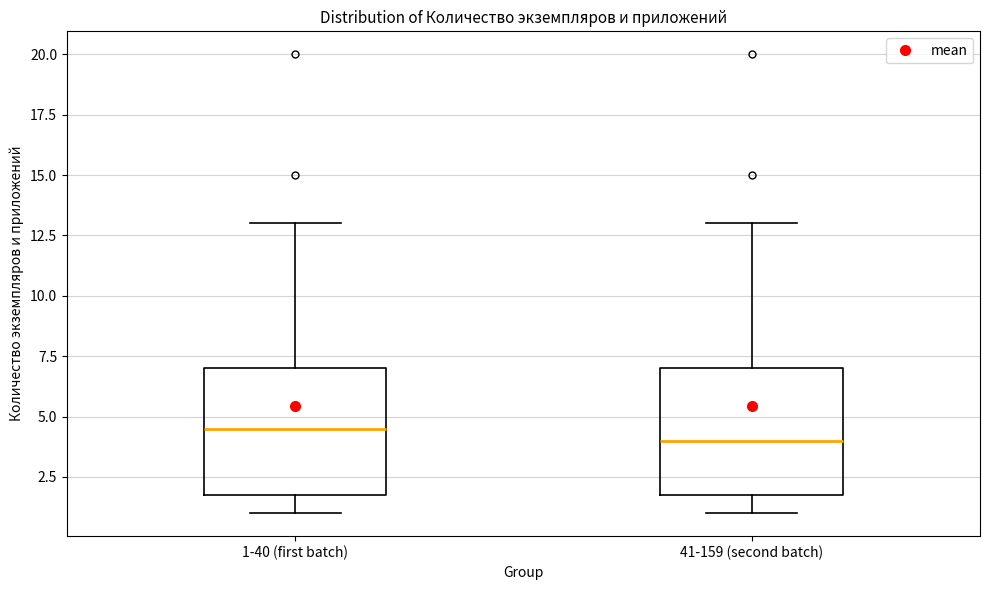

Where is the upper edge of the box for 41-159 (second batch) on the y-axis? The values are not printed on the chart, so give them approximately, as read against the axis.

7.0